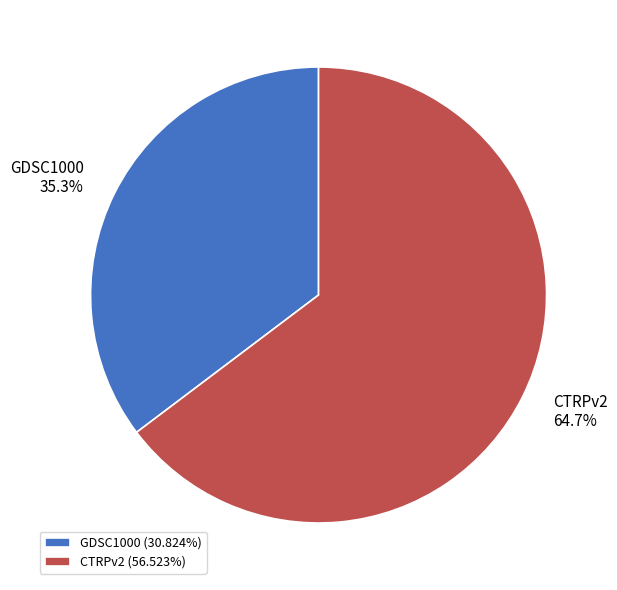

To the nearest percent, what is the difference between the CTRPv2 and GDSC1000 slice percentages?

29%